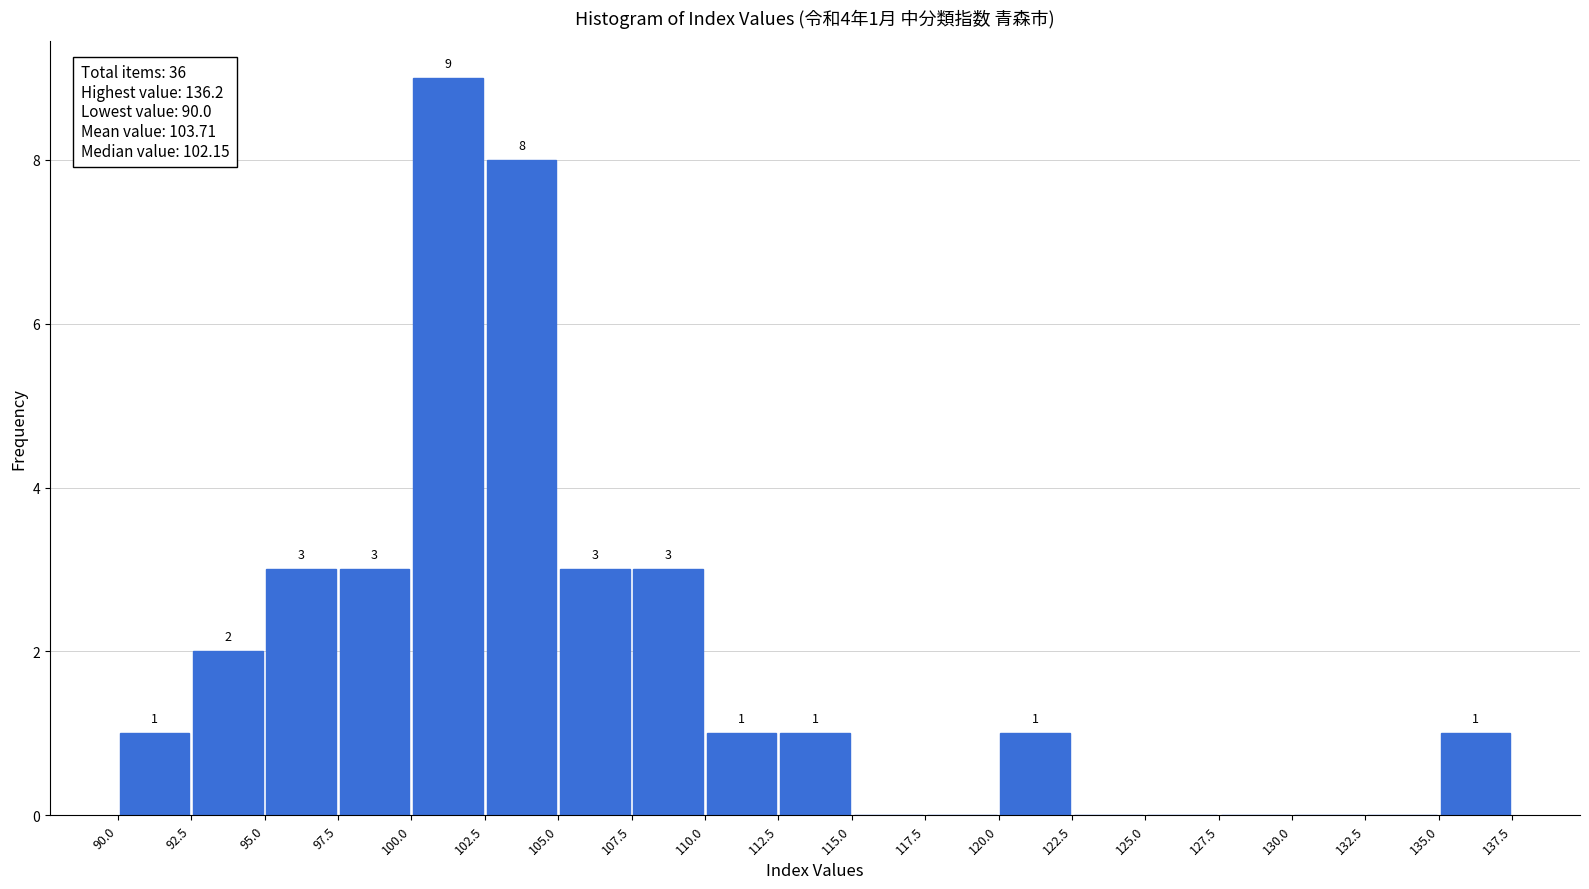

Over which range of the x-axis is the bar tallest?

100.0 to 102.5